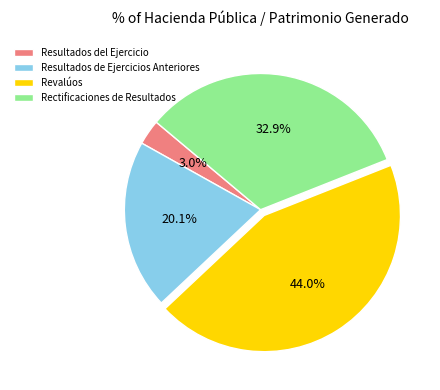

What portion of the pie excludes Revalúos?

56.0%